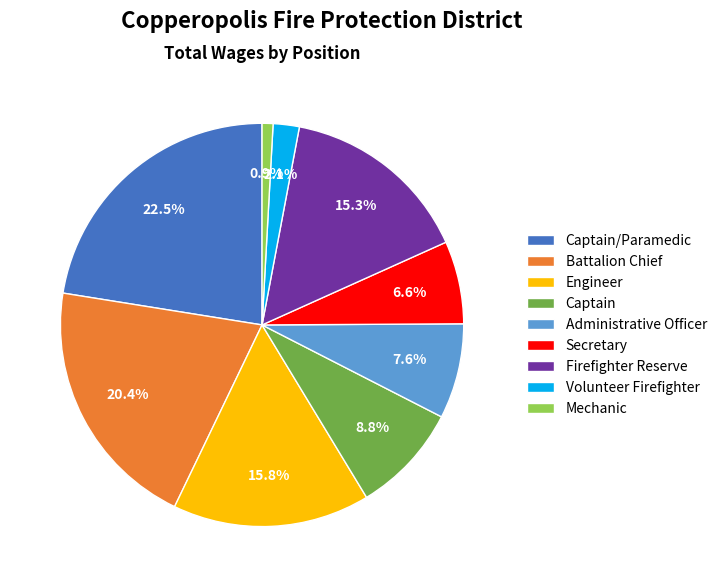

To the nearest percent, what portion does Secretary represent?

7%